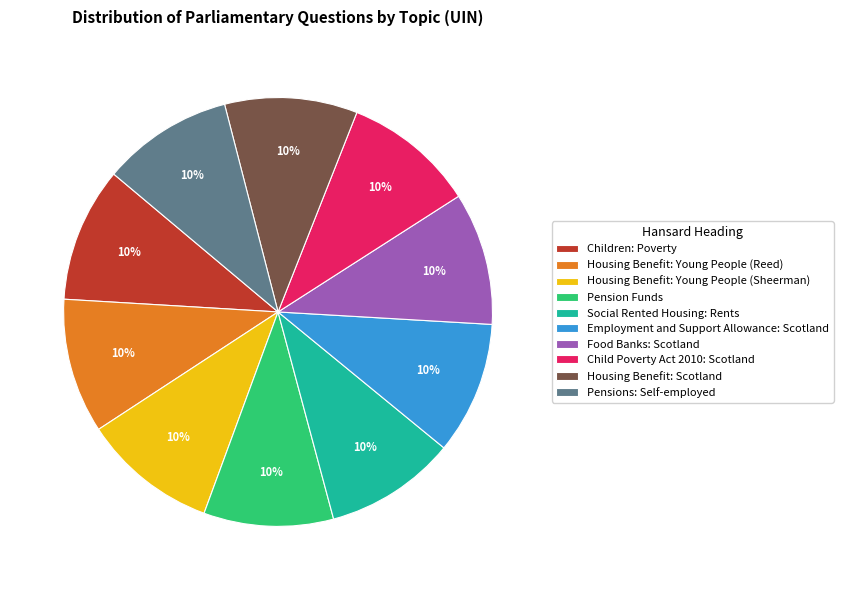

What is the ratio of the value at Housing Benefit: Young People (Sheerman) to the value at Employment and Support Allowance: Scotland?

1.0